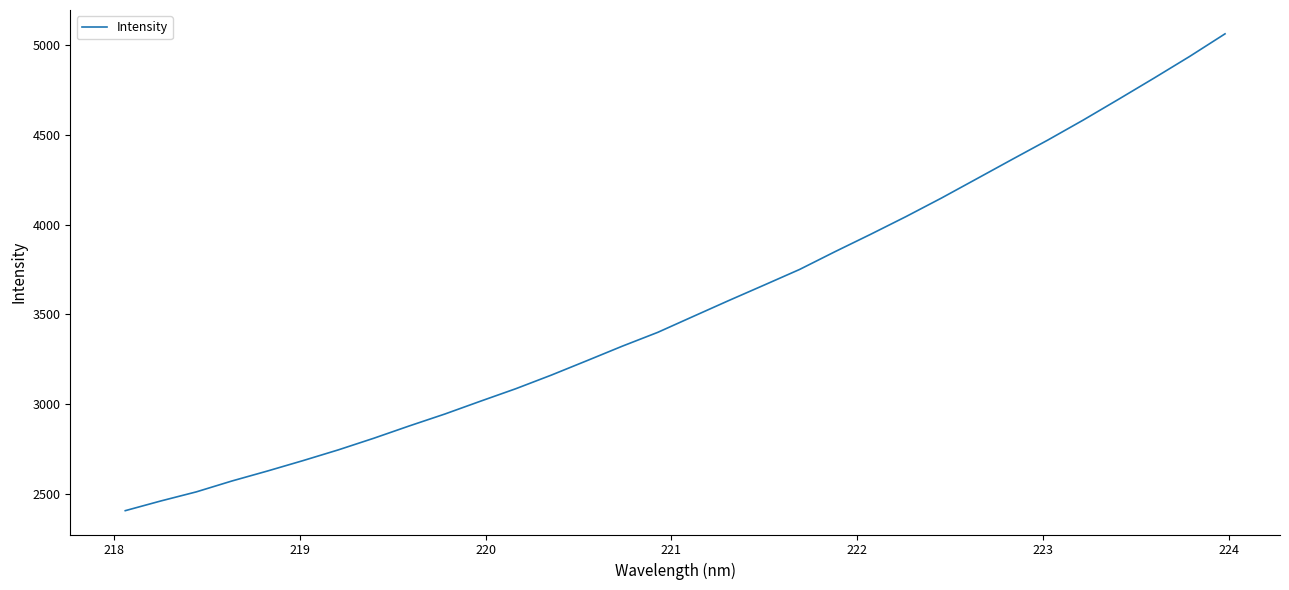

What is the minimum value shown in the chart?

2406.4